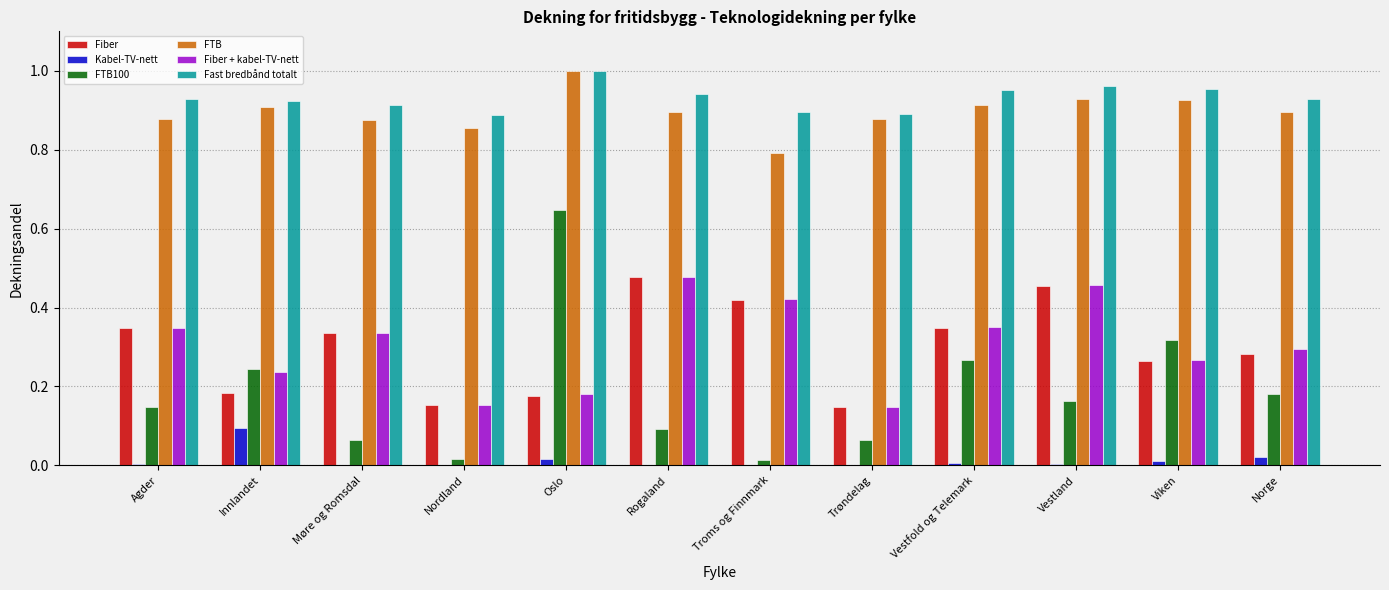

At which label does Kabel-TV-nett reach its peak?

Innlandet